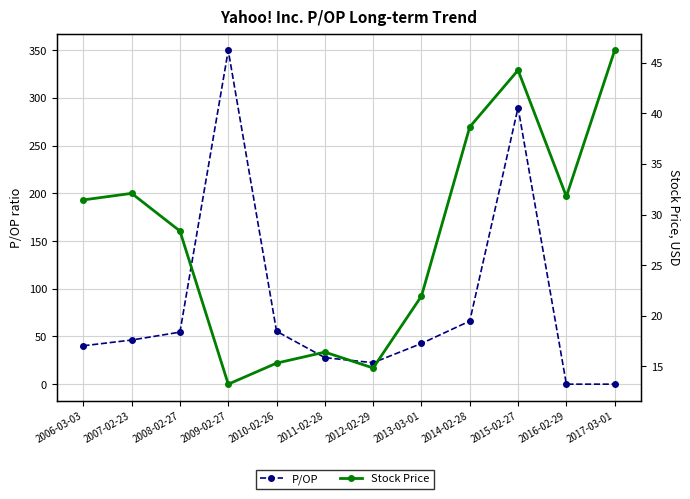

At which category does the chart reach its peak across all series?

2009-02-27